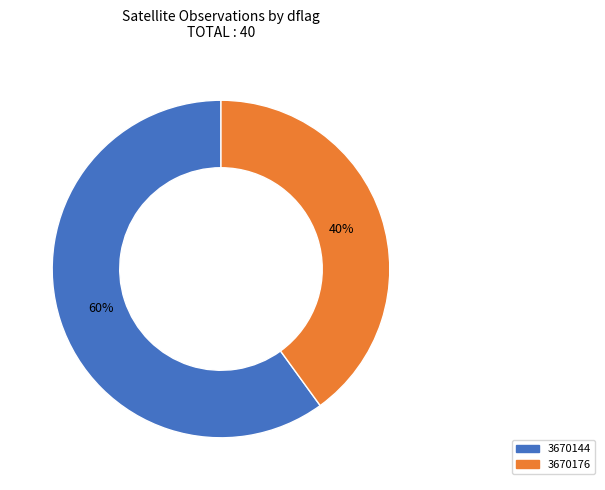

Does 3670144 represent more than half of the total?

Yes